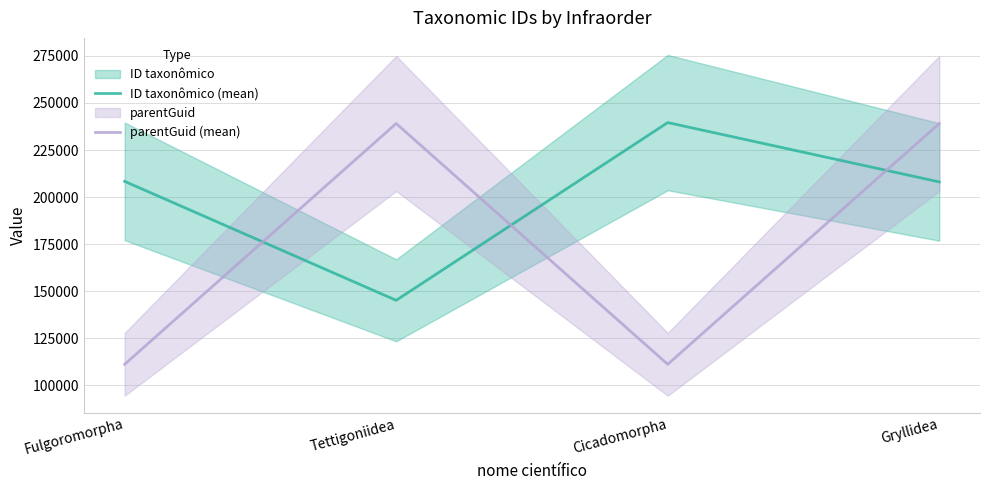

How many parentGuid (mean) values are between 111169 and 239065?

4